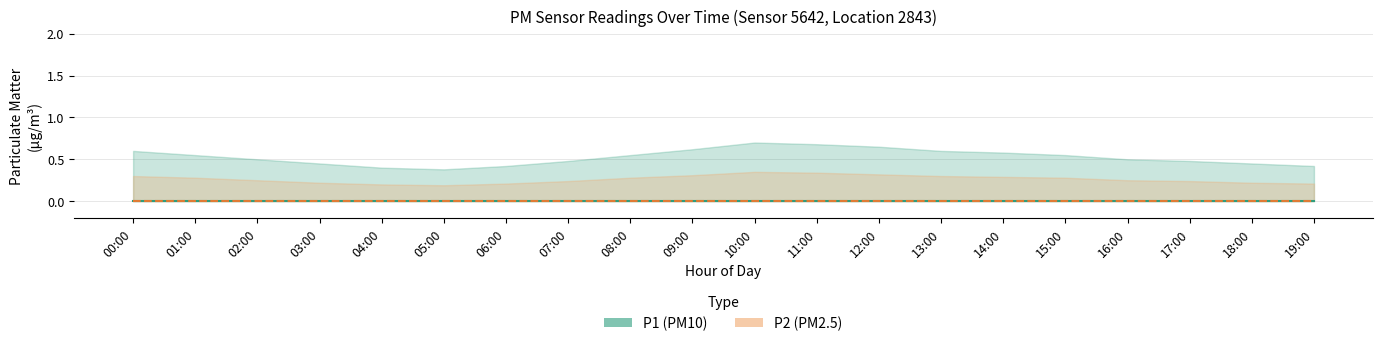

How many P2_upper values are between 0 and 1?

20